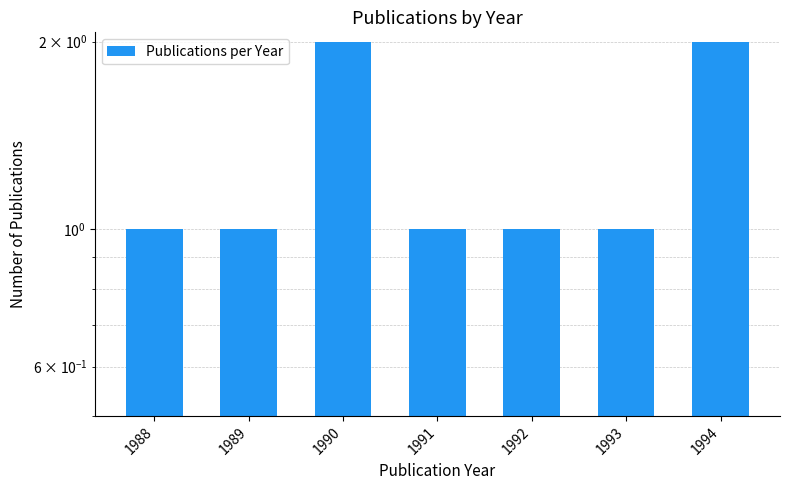

Which has a higher value, 1989 or 1992?

1989